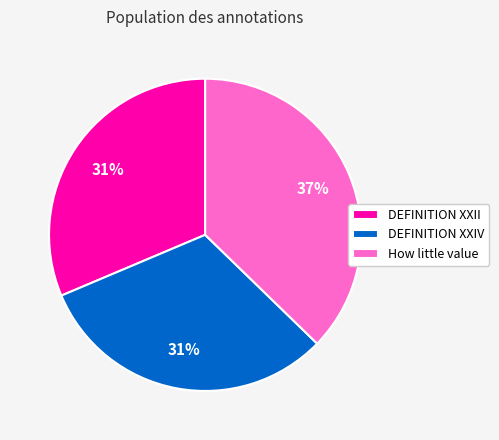

Which category has the biggest portion of the pie?

How little value